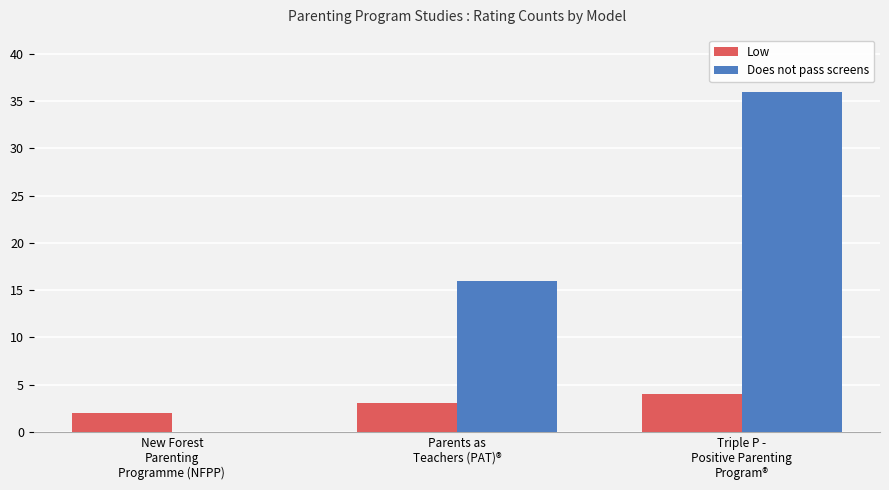

Does the chart contain stacked bars?

No